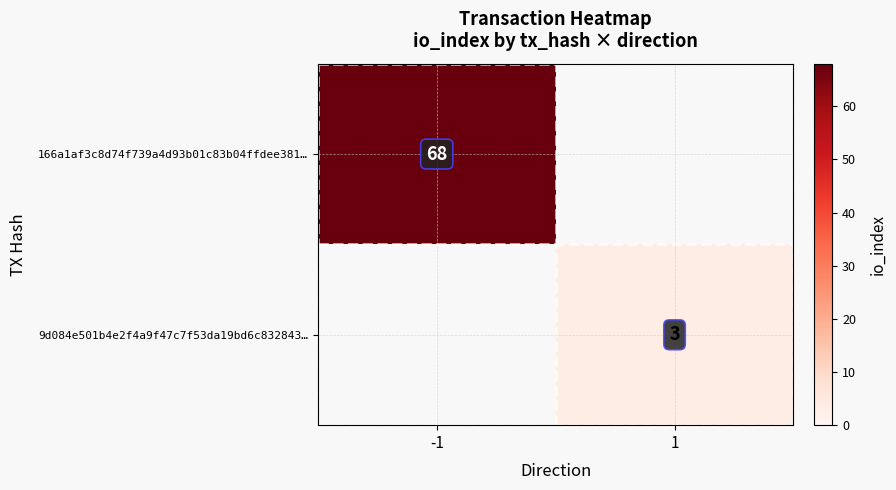

How many distinct data groups are displayed?

2